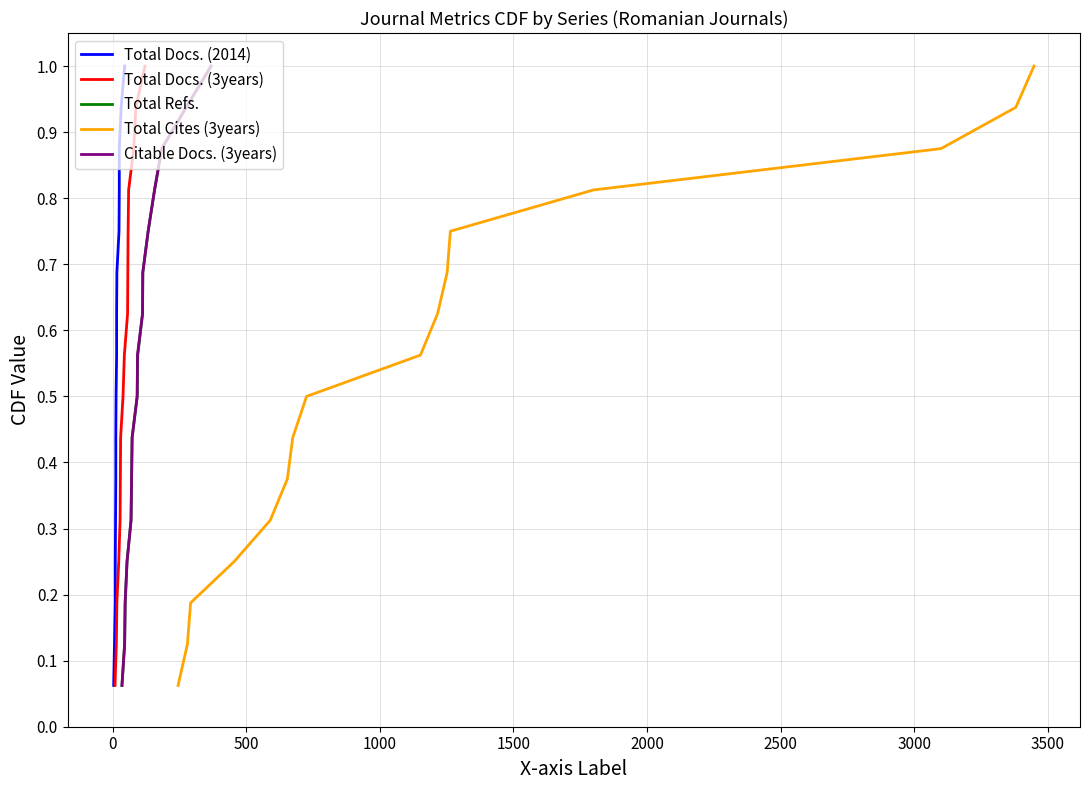

What is the difference between the maximum and minimum values in the Total Refs. series?

0.9